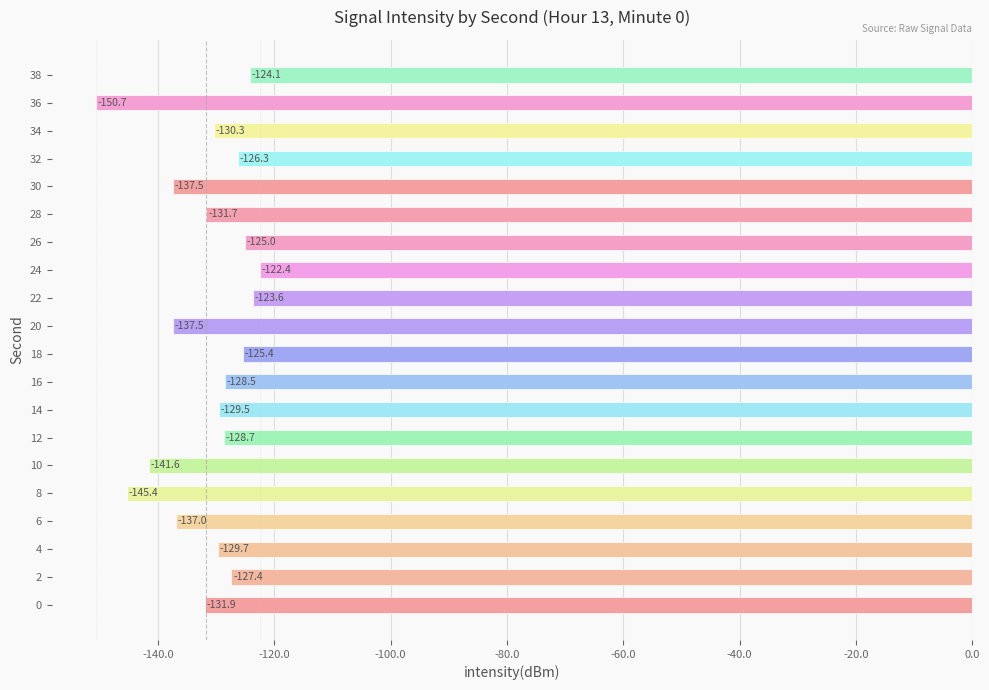

At which category does the chart reach its minimum across all series?

36